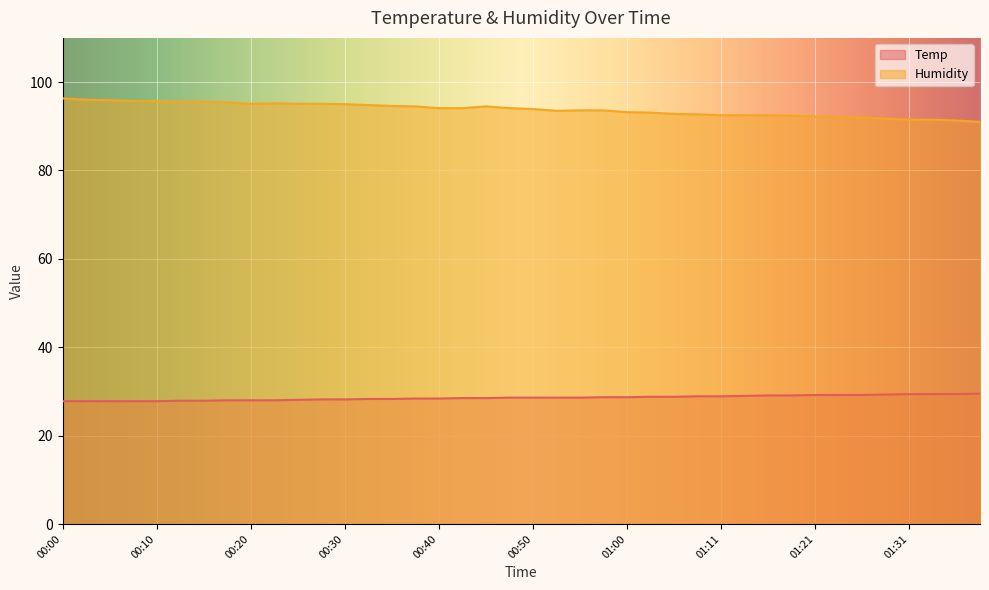

Which series has the widest spread of values?

Humidity